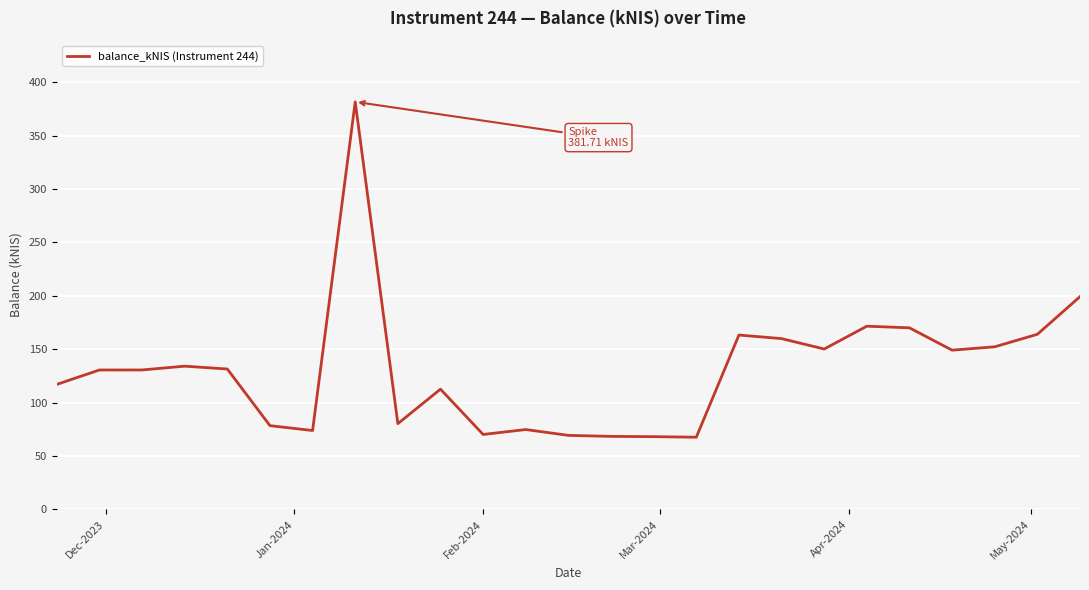

What is the maximum value shown in the chart?

381.7